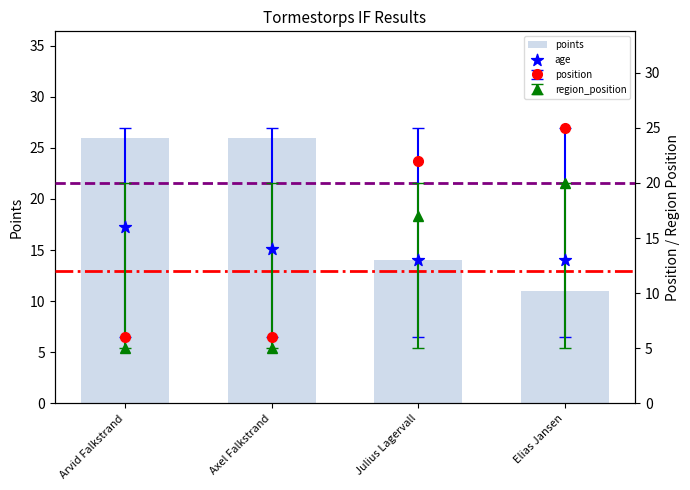

At which category is the sum across all series the highest?

Arvid Falkstrand